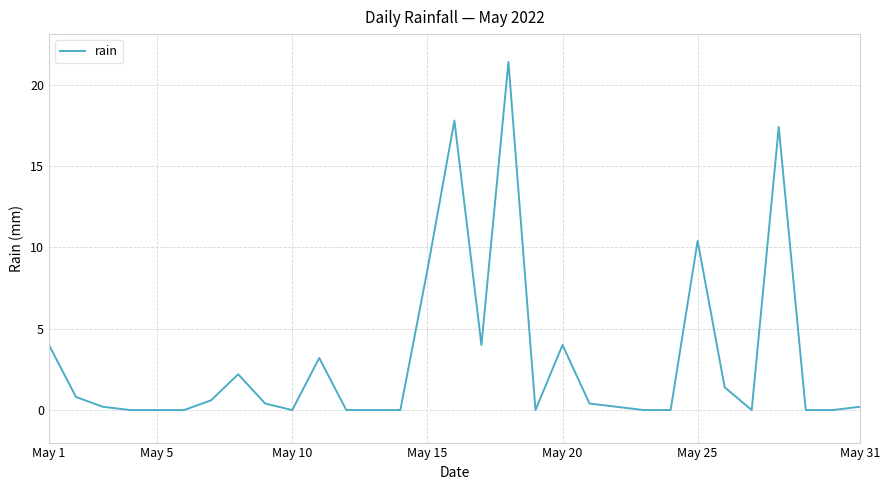

What is the maximum value shown in the chart?

21.4